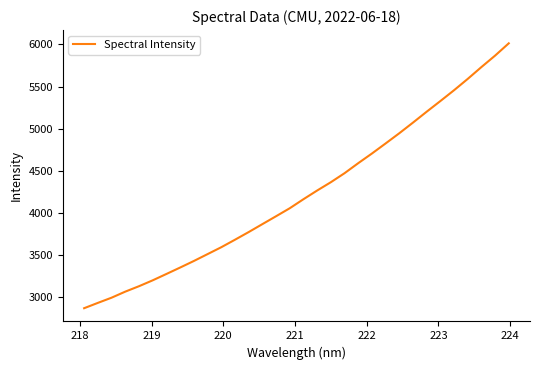

What is the minimum value shown in the chart?

2869.2